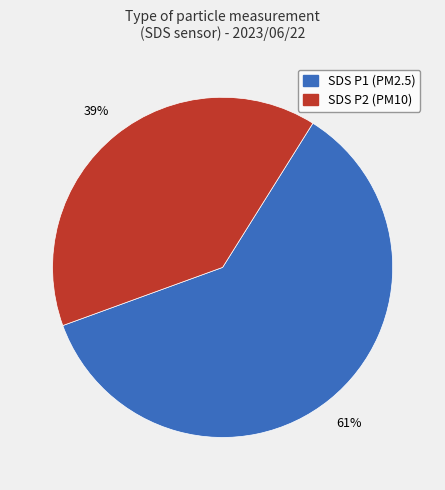

Is there any slice that represents more than half of the pie?

Yes